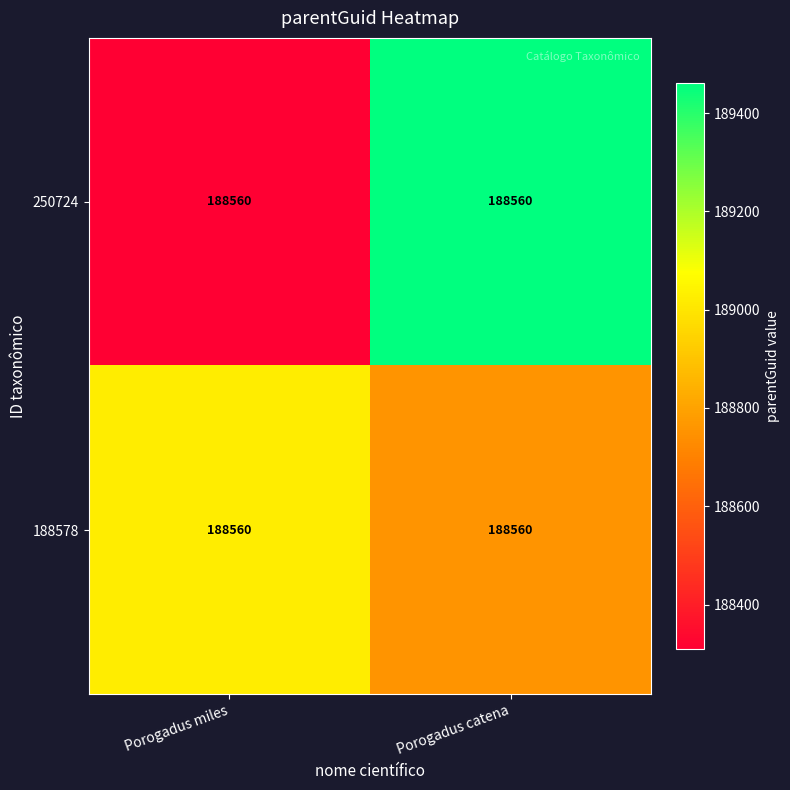

The 188578 series shows 49679.5 at Porogadus catena. True or false?

False